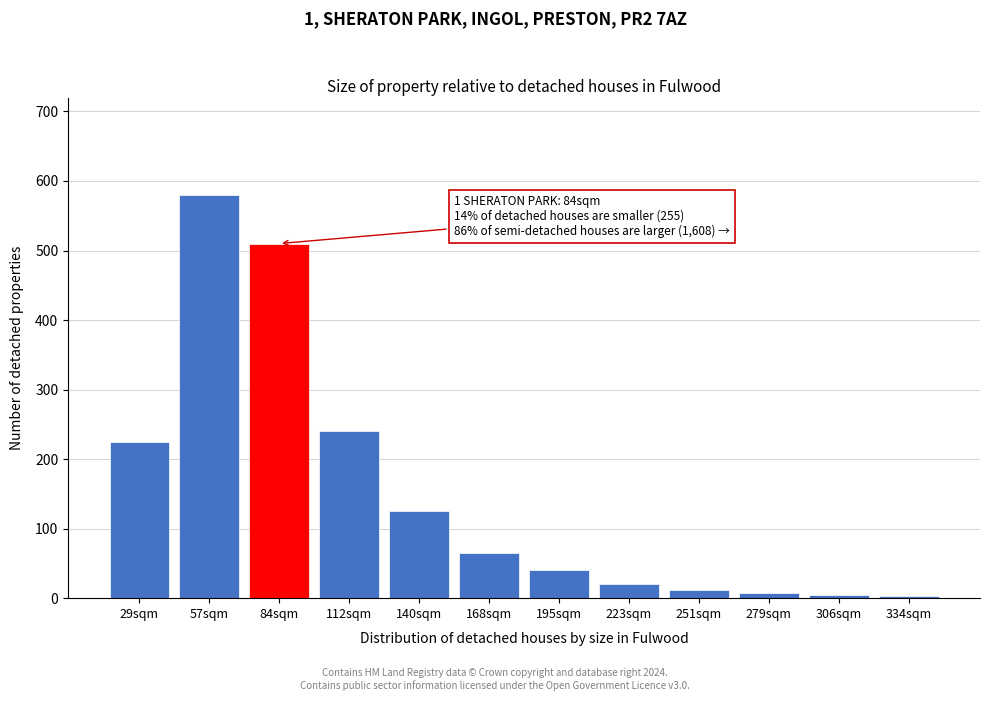

What is the maximum value shown in the chart?

580